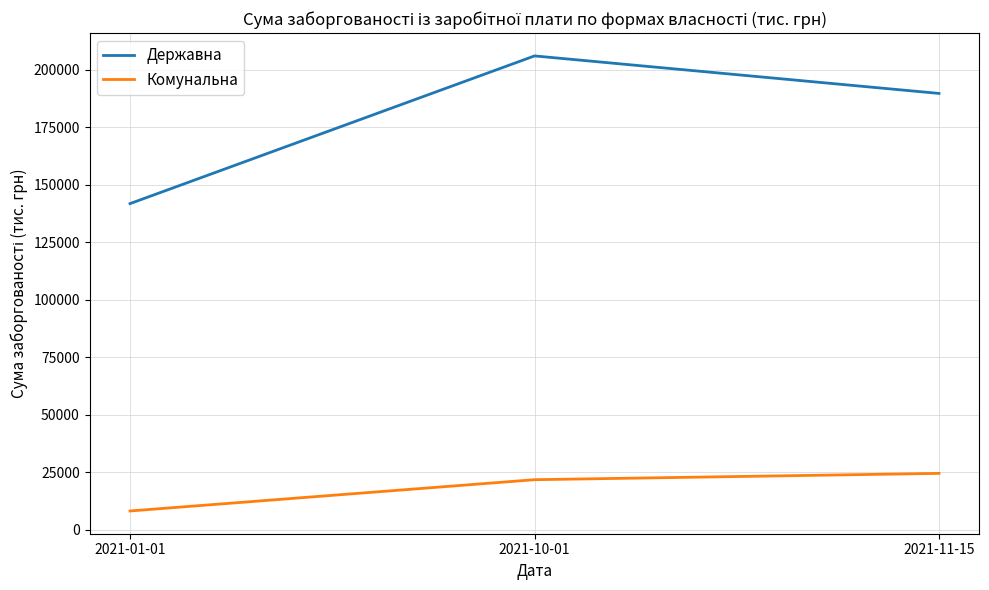

At which category is the sum across all series the highest?

2021-10-01